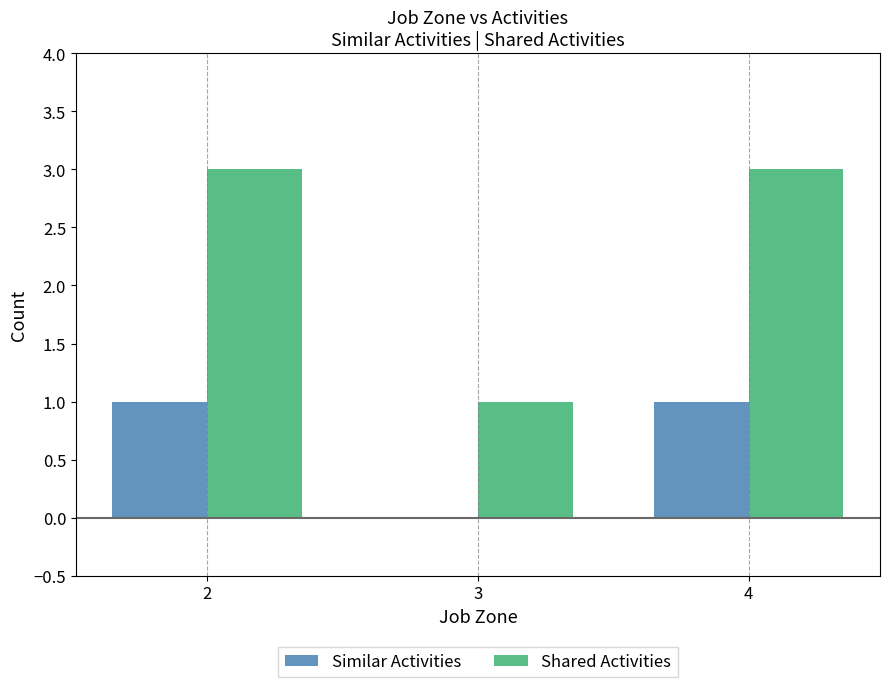

The Similar Activities series shows 1 at 2. True or false?

True